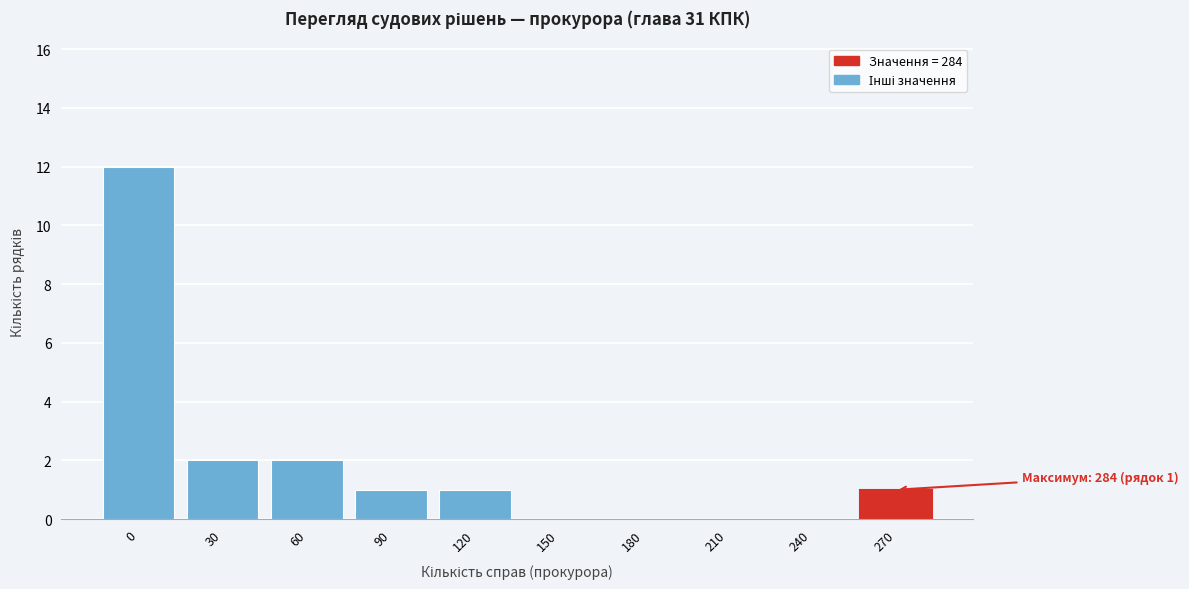

Reading left to right, extract all data points from this chart.

0=12	30=2	60=2	90=1	120=1	150=0	180=0	210=0	240=0	270=1